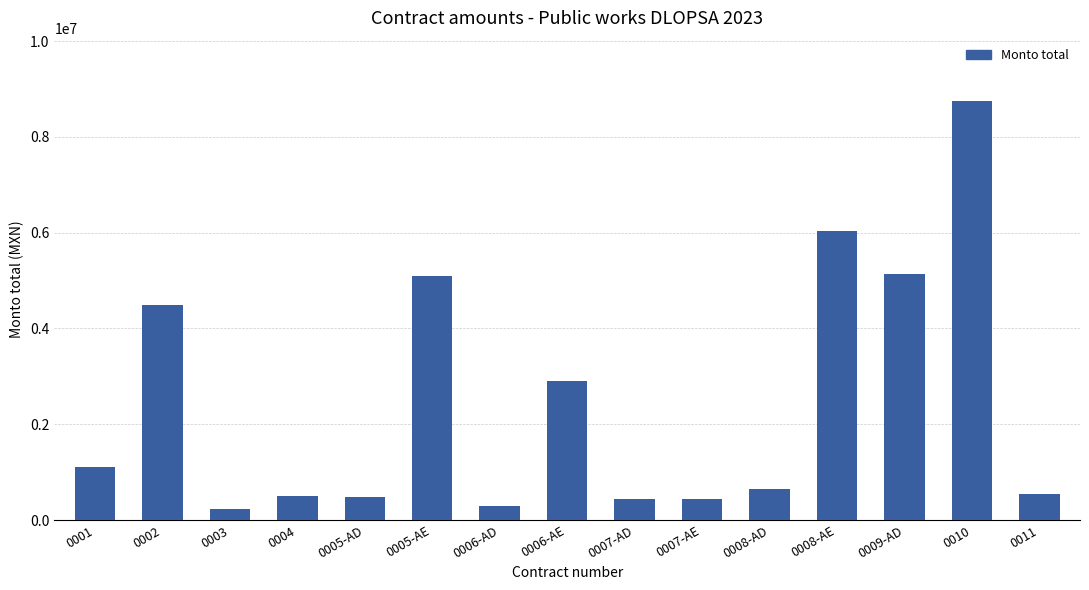

What is the sum of the values at 0006-AE and 0007-AD?

3337850.0